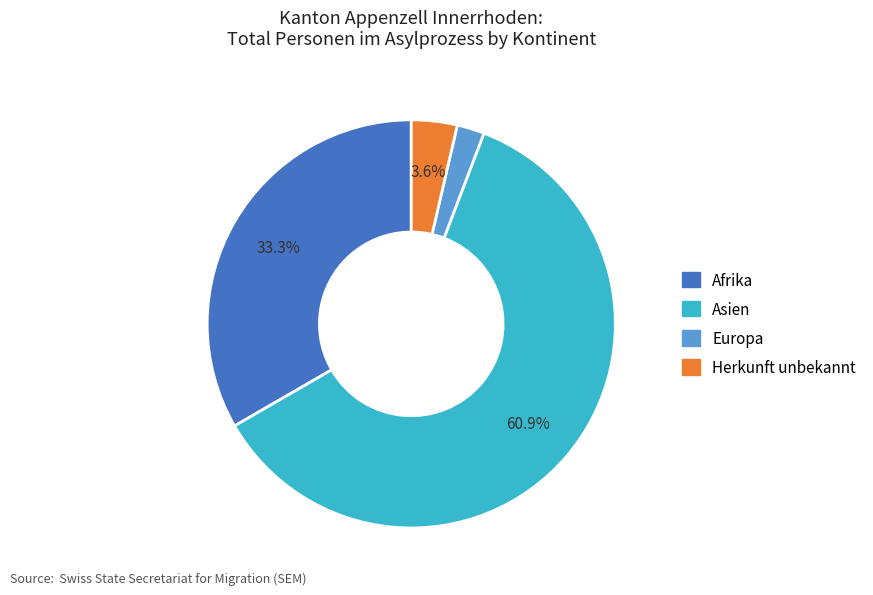

Does any single category account for the majority?

Yes